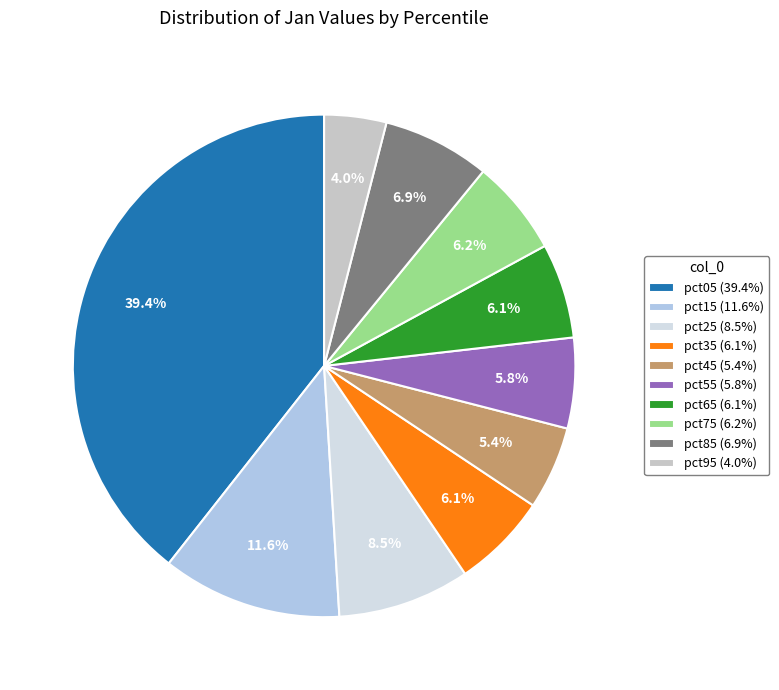

Which has a higher value, pct15 or pct05?

pct05